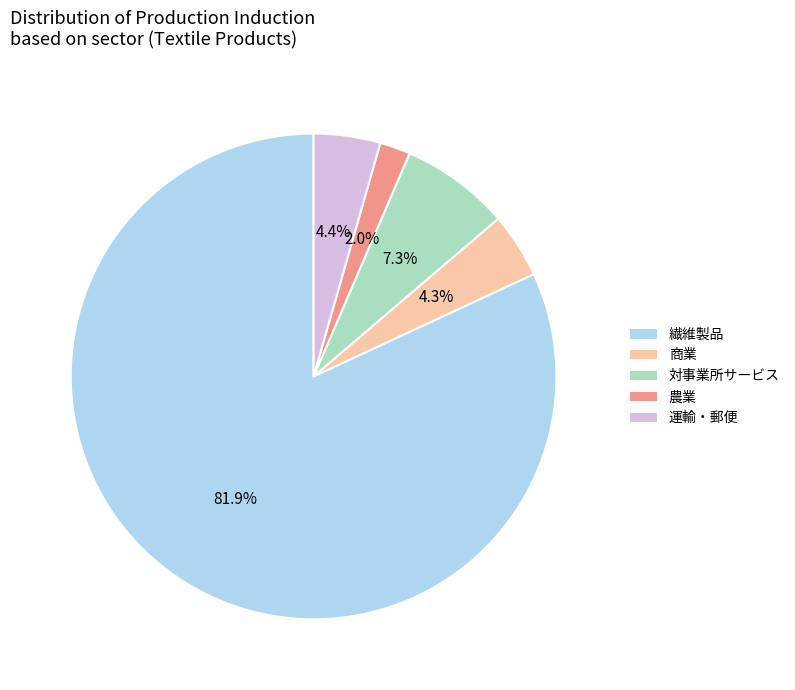

Is there any slice that represents more than half of the pie?

Yes